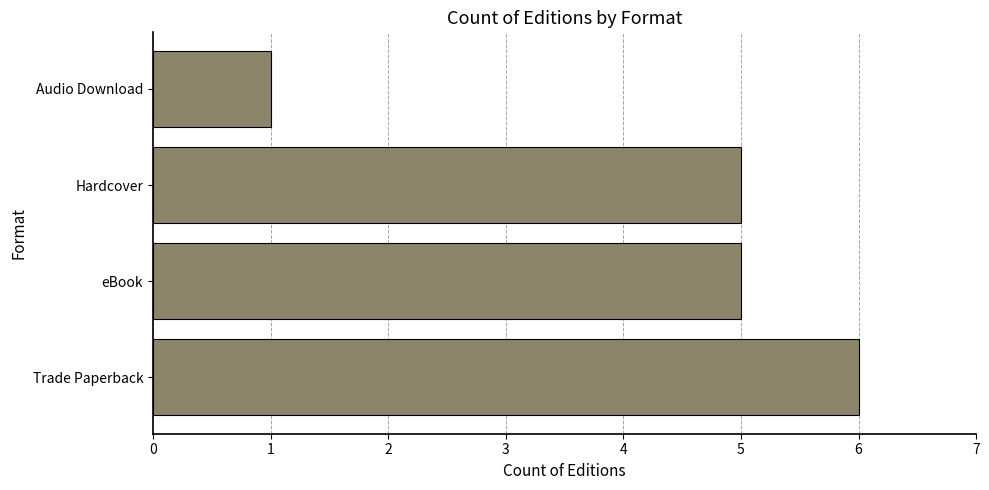

How many series are shown in this chart?

1